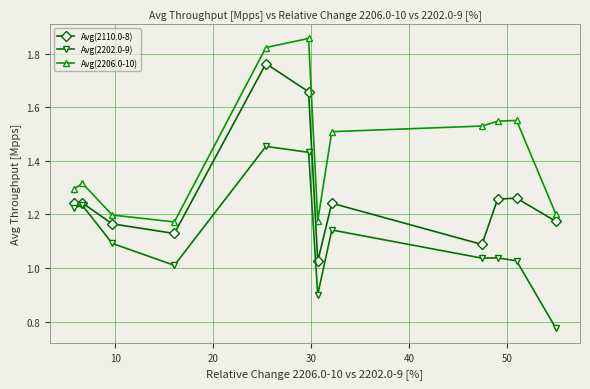

In Avg(2110.0-8), how many points are lower than both neighbors (excluding endpoints)?

3